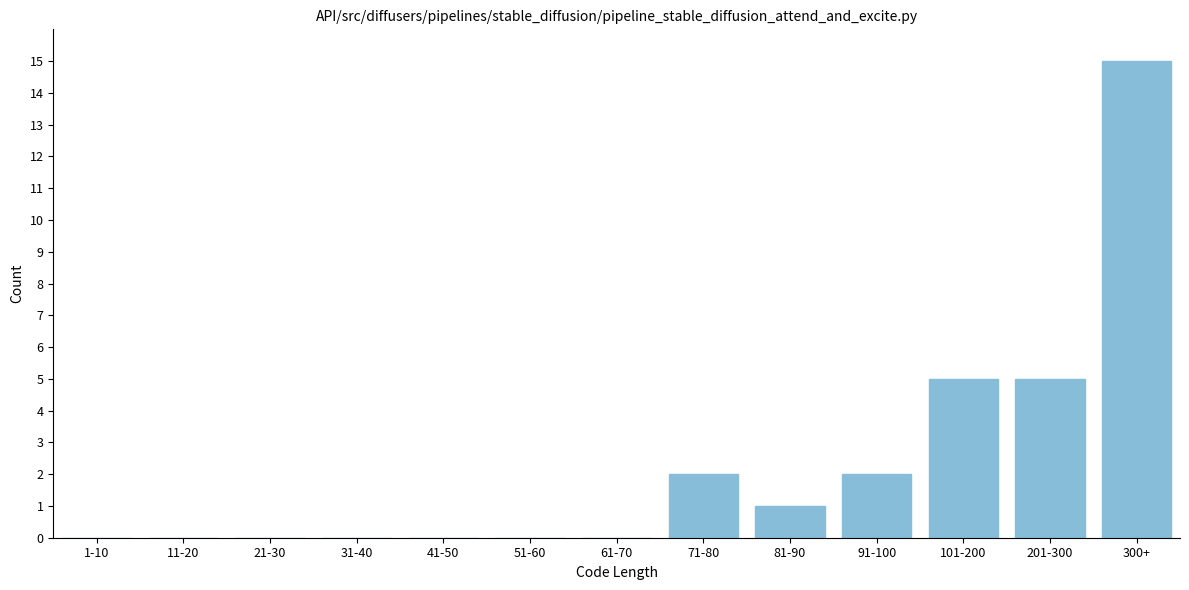

Reading left to right, list all the values displayed in this chart.

1-10=0	11-20=0	21-30=0	31-40=0	41-50=0	51-60=0	61-70=0	71-80=2	81-90=1	91-100=2	101-200=5	201-300=5	300+=15